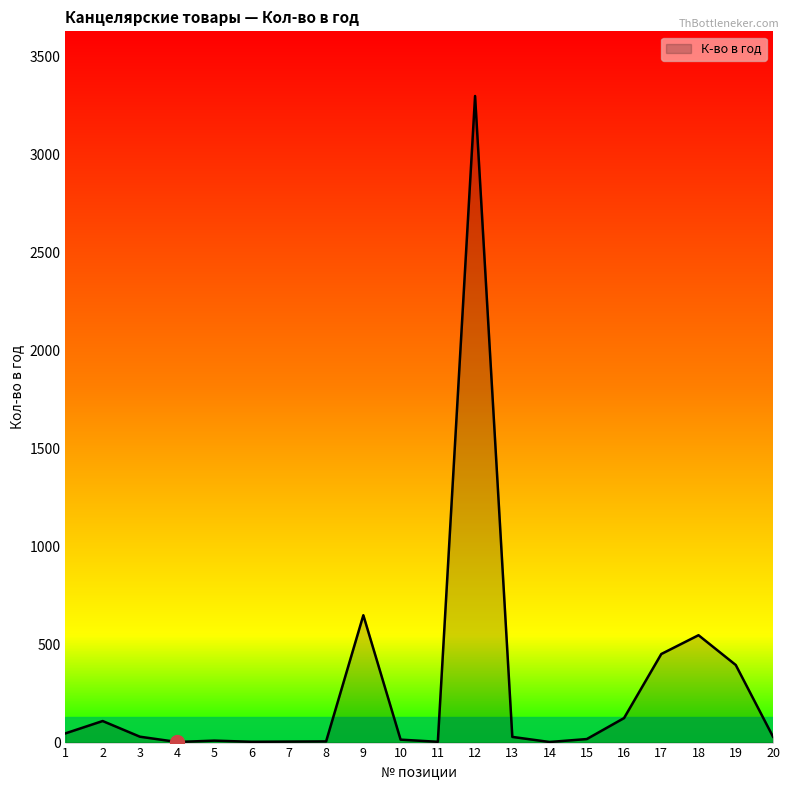

The value at 17 is 758. True or false?

False